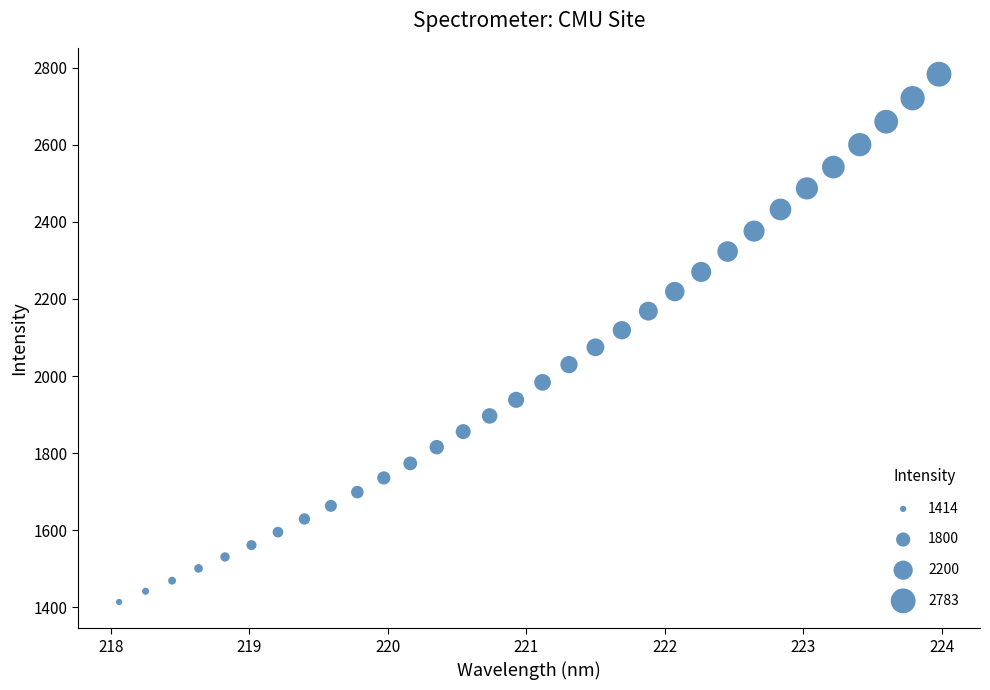

What is the range of Y values (max minus min)?

1369.0